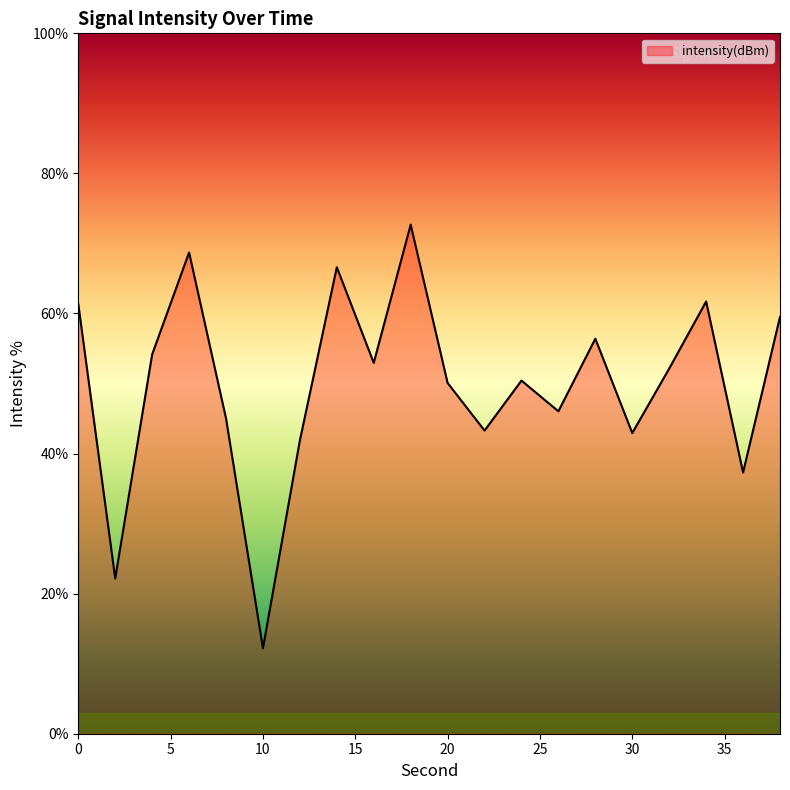

What is the greatest value displayed?

72.7